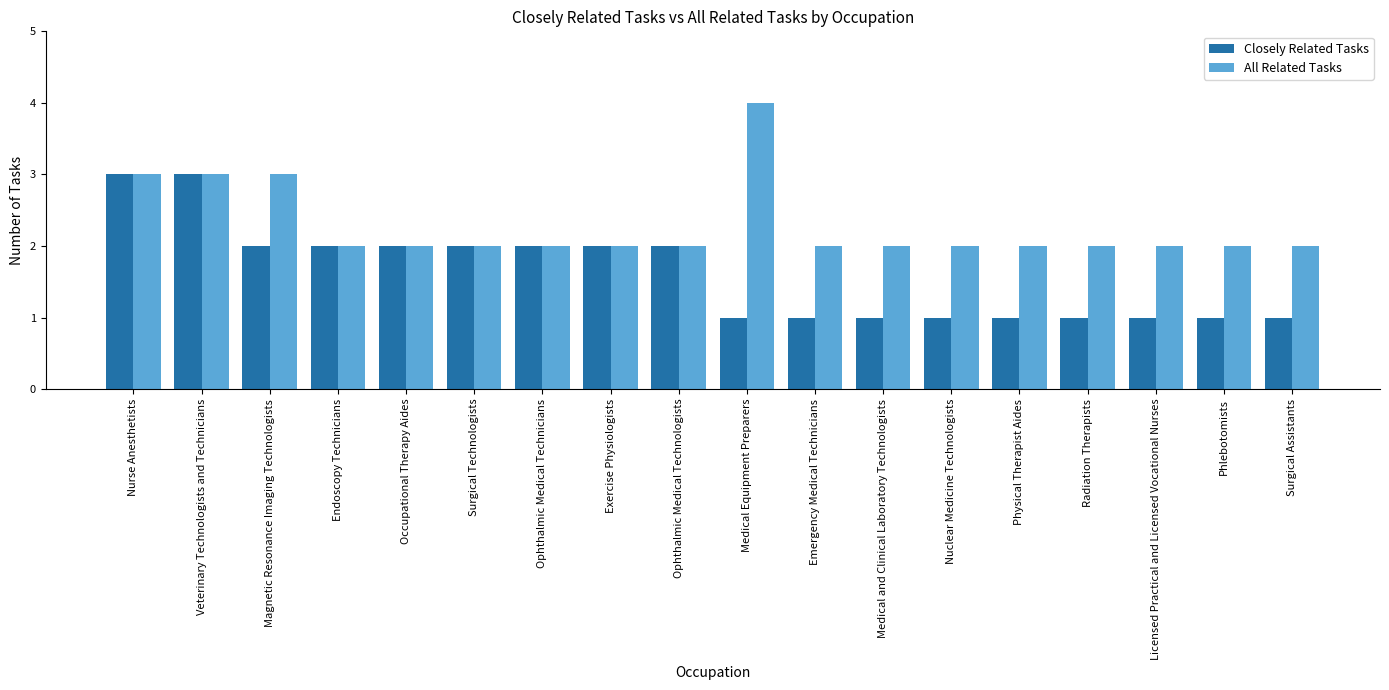

What is the smallest value displayed?

1